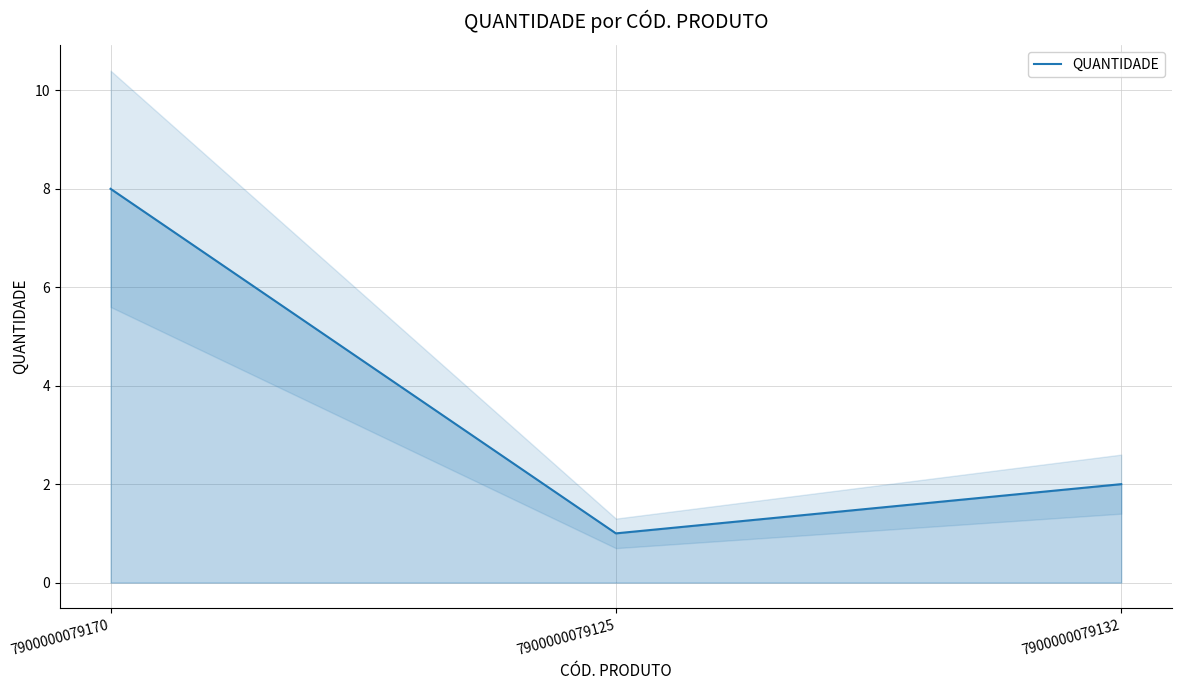

Reading left to right, what are all the values shown in this chart?

8	1	2